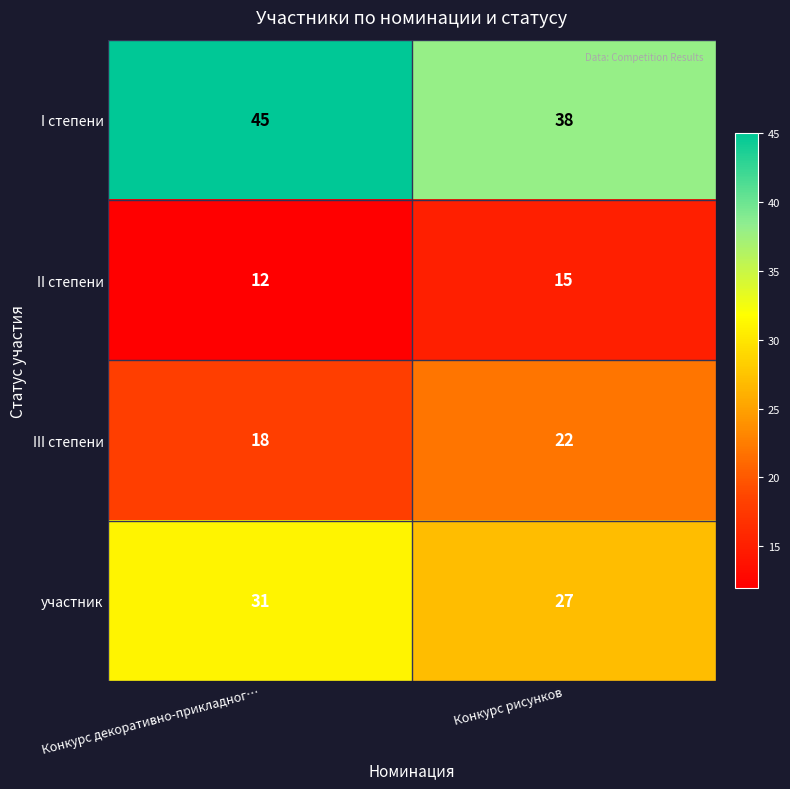

What is the difference between the highest and lowest values at Конкурс рисунков?

23